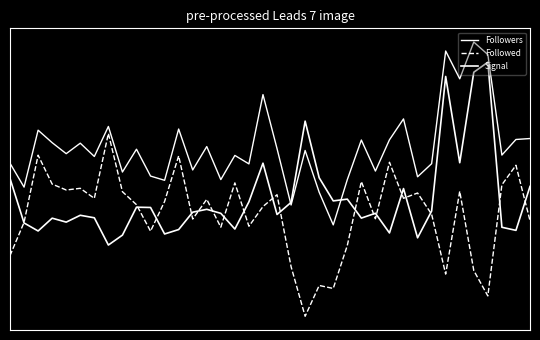

What is the difference between the maximum and second lowest values in the Followers series?

0.9